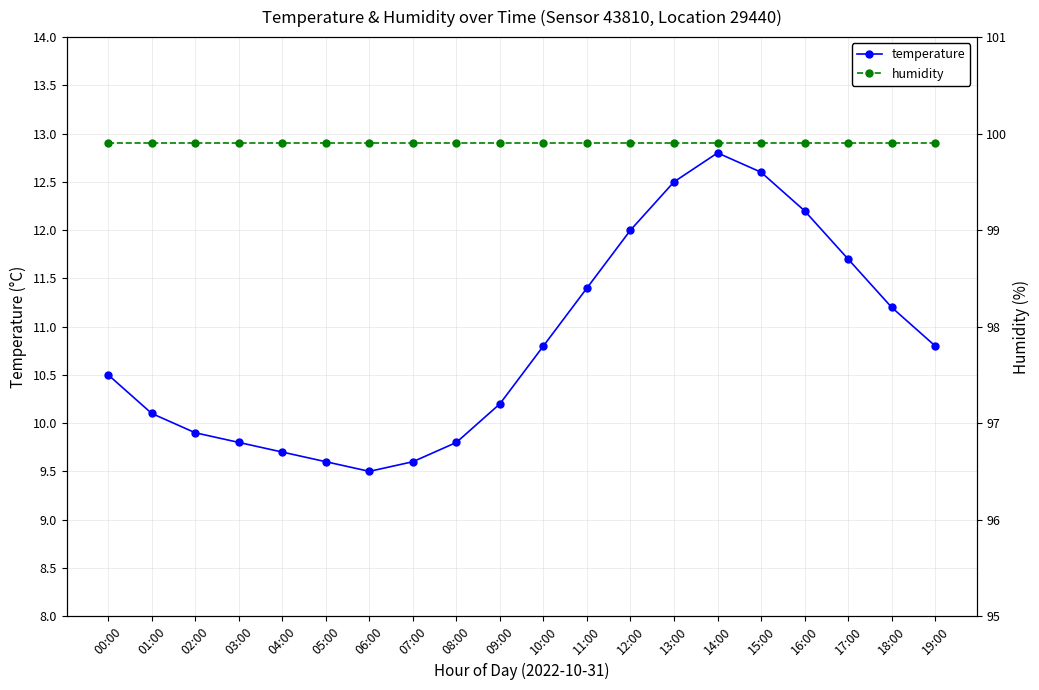

What is the sum of all humidity values?

1998.0